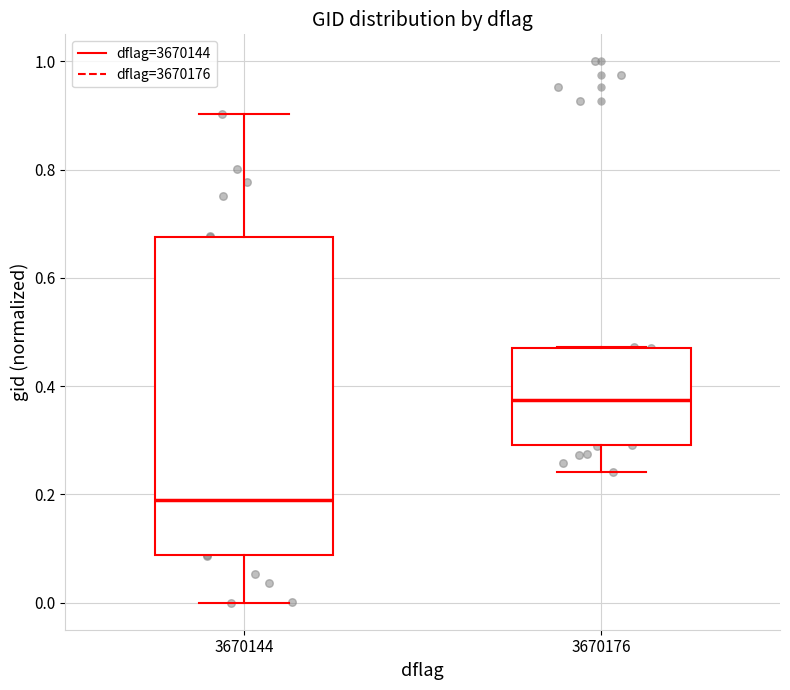

Where does the lower whisker of the box at x = 3670144 end on the y-axis? The values are not printed on the chart, so give them approximately, as read against the axis.

0.00